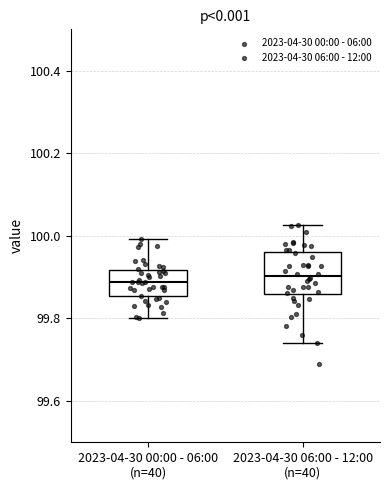

Reading left to right, read every box against the y-axis: the position of its median line, the range the box covers, and the ends of its whiskers. The values are not printed on the chart, so give them approximately, as read against the axis.

2023-04-30 00:00 - 06:00 (n=40): median 99.88, box 99.86 to 99.92, whiskers 99.80 to 100.00
2023-04-30 06:00 - 12:00 (n=40): median 99.90, box 99.86 to 99.96, whiskers 99.74 to 100.02